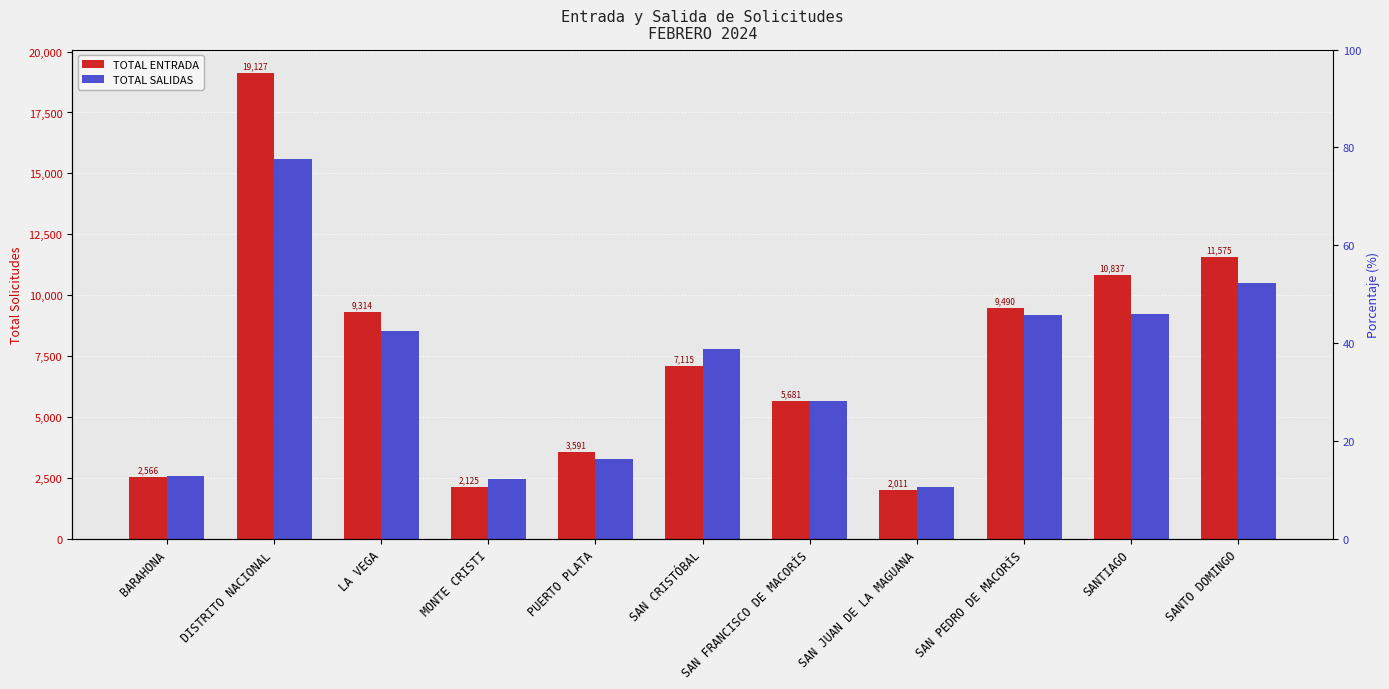

What is the minimum value shown in the chart?

2011